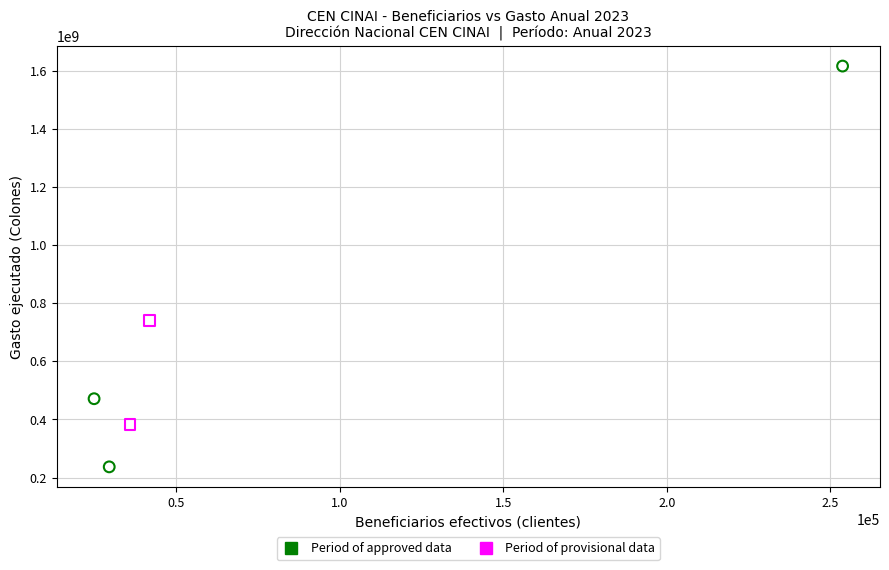

What are all the series names shown in the legend?

Period of approved data, Period of provisional data